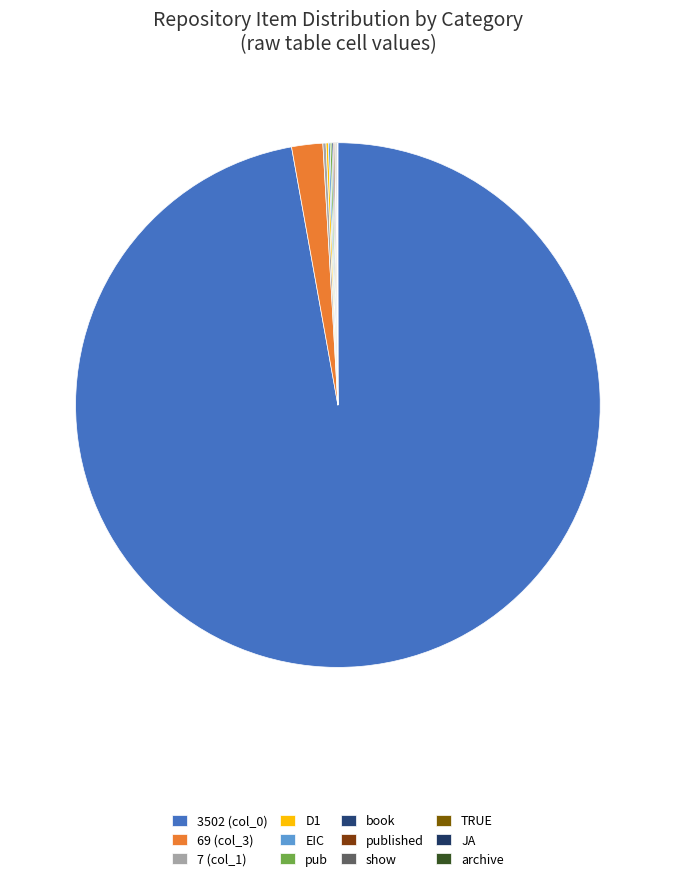

How many slices are in this pie chart?

12